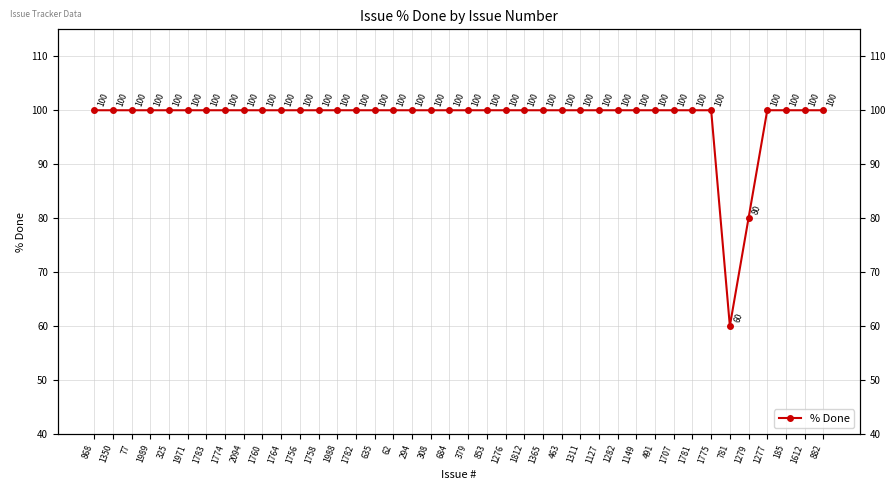

How many points are lower than both their immediate neighbors (excluding endpoints)?

1